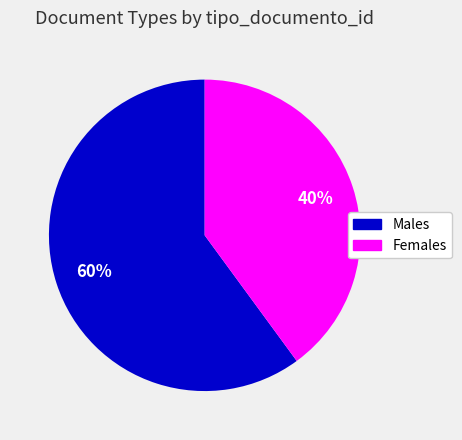

To the nearest percent, what is the average slice percentage?

50%